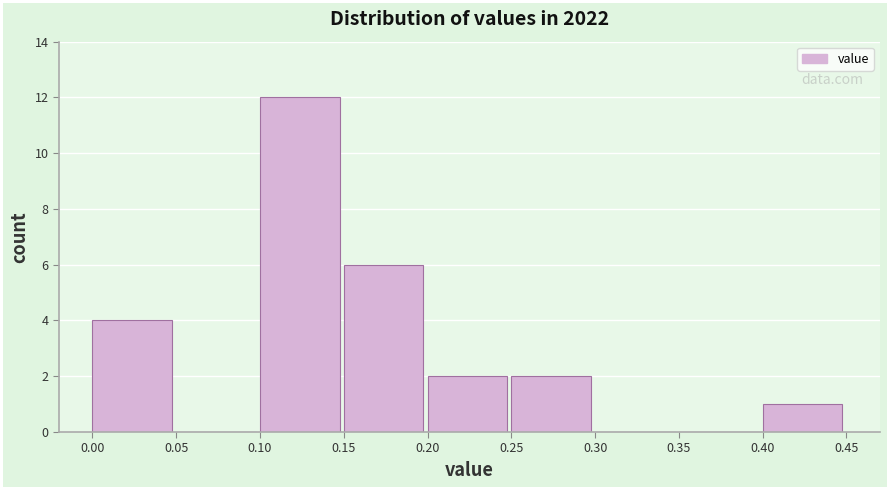

Reading left to right, list every bar in this chart as the range it spans on the x-axis followed by its height. The values are not printed on the chart, so give them approximately, as read against the axis.

0.00 to 0.05: 4
0.05 to 0.10: 0
0.10 to 0.15: 12
0.15 to 0.20: 6
0.20 to 0.25: 2
0.25 to 0.30: 2
0.30 to 0.35: 0
0.35 to 0.40: 0
0.40 to 0.45: 1